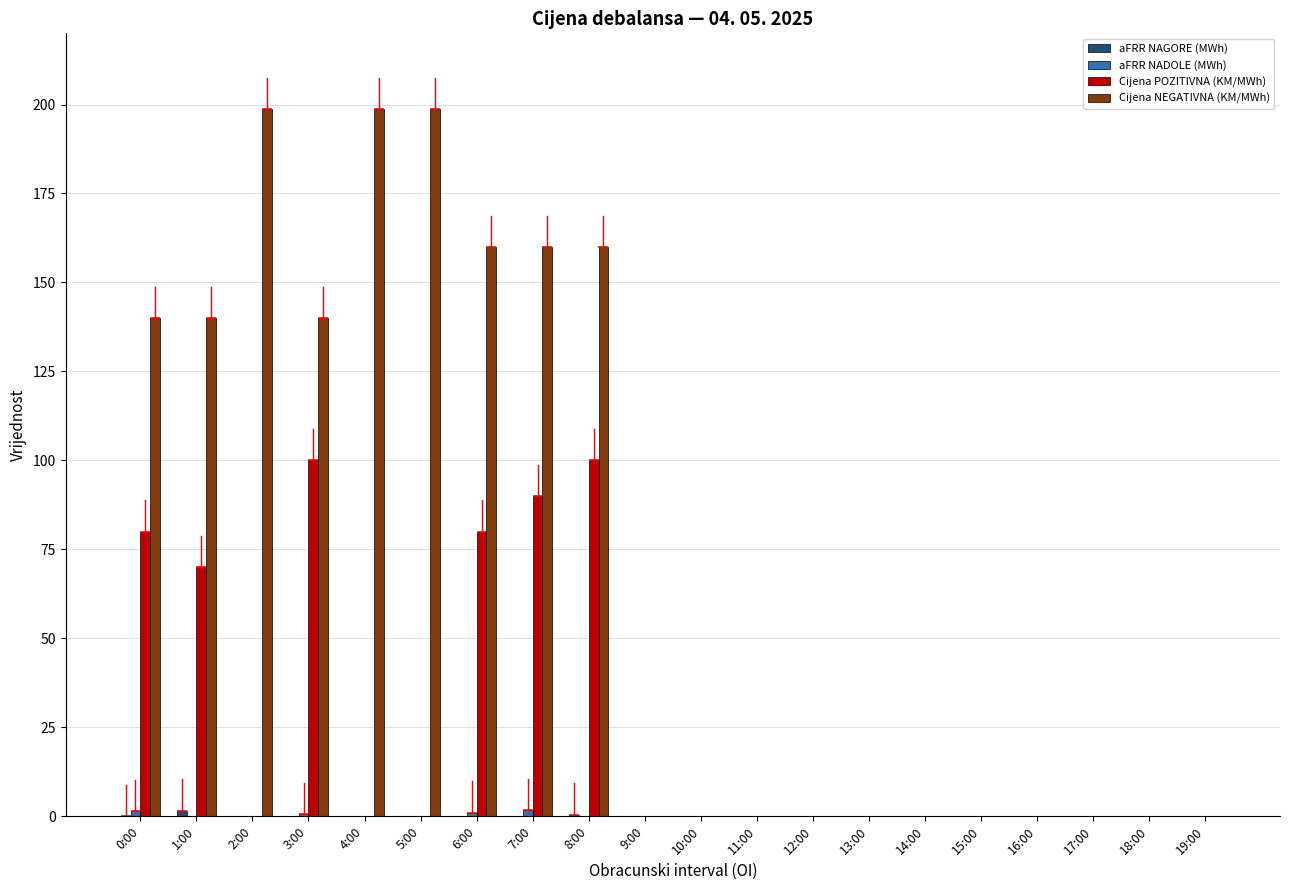

The value of Cijena POZITIVNA (KM/MWh) at 3:00 is 100.0. True or false?

True